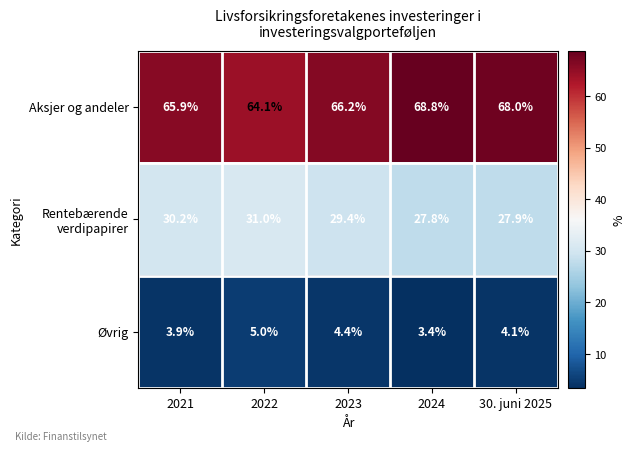

What is the total value across all series at 30. juni 2025?

100.0